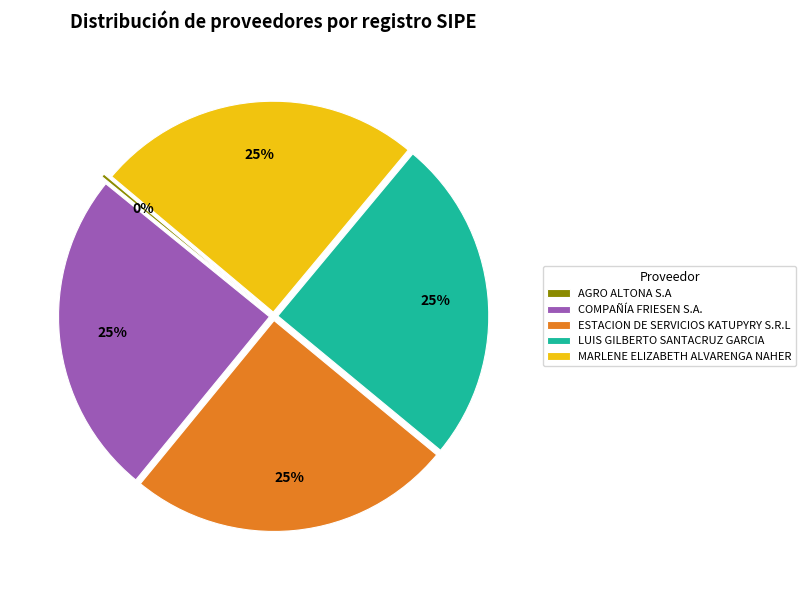

What is the ratio of the value at COMPAÑÍA FRIESEN S.A. to the value at MARLENE ELIZABETH ALVARENGA NAHER?

1.0